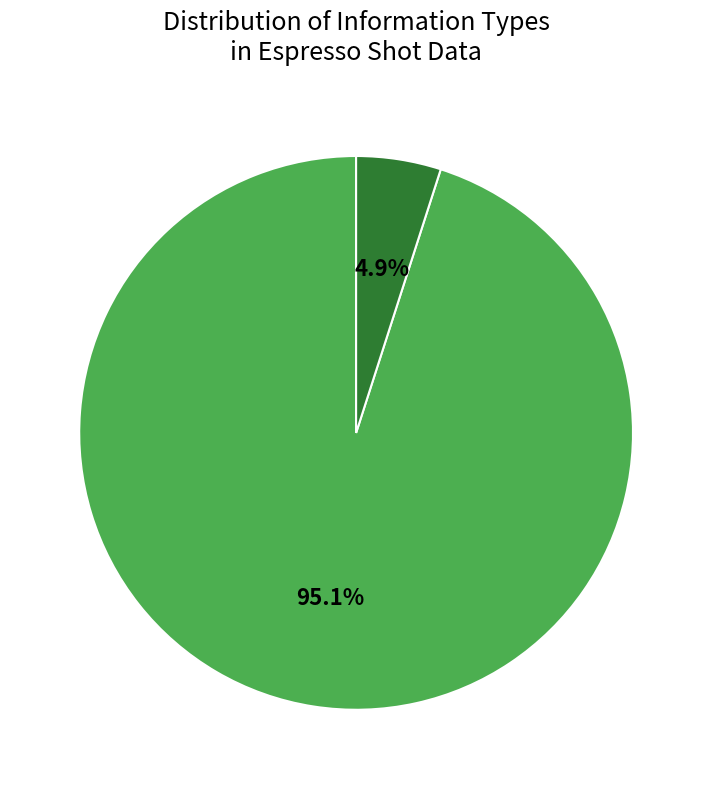

Does any single category account for the majority?

Yes